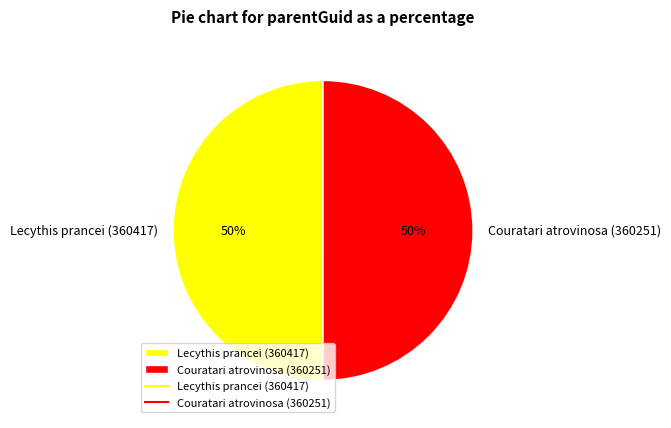

Is it true that Lecythis prancei (360417) is 61% of the pie?

False